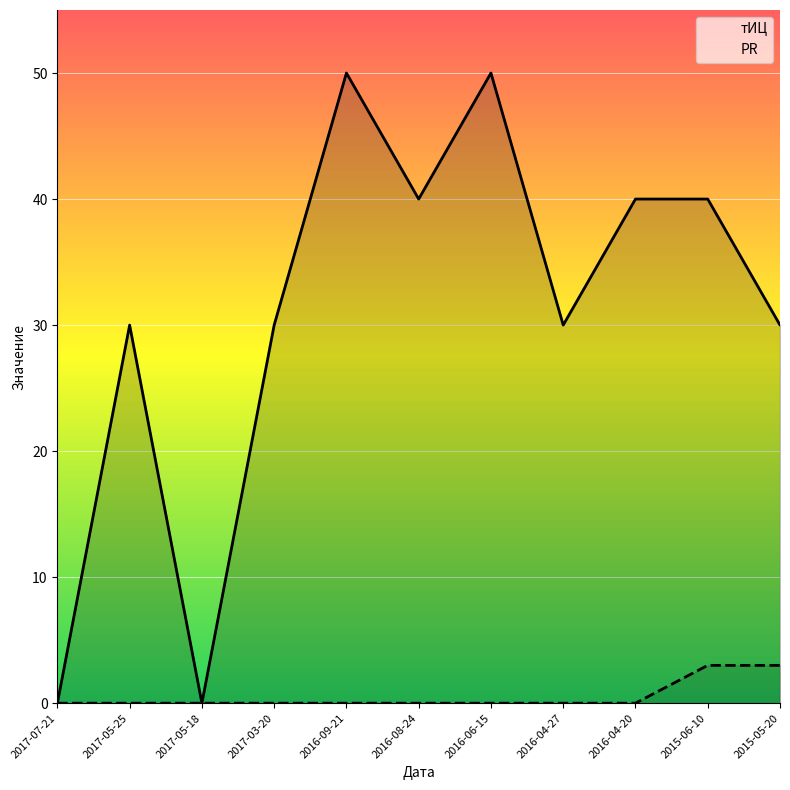

How many lines are shown in the chart?

2